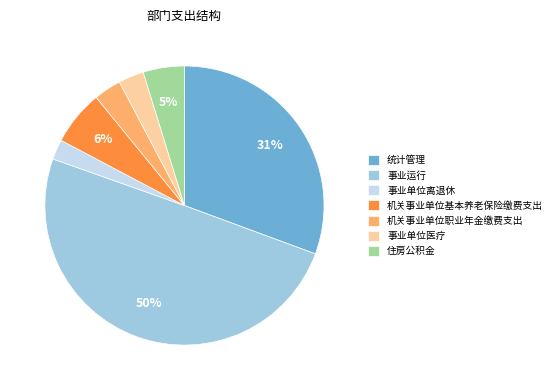

Is 事业单位医疗 the majority of the pie?

No